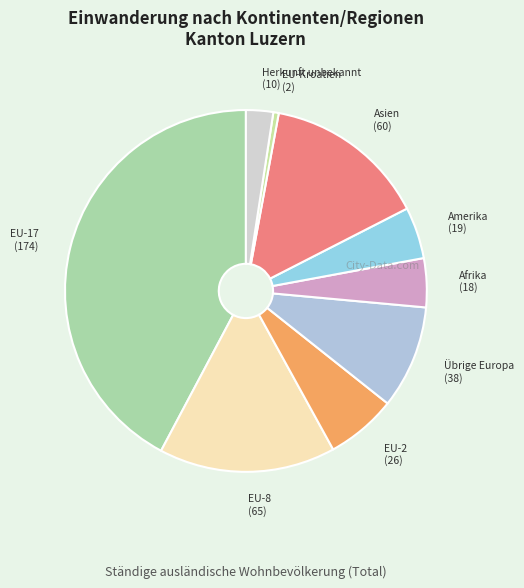

Approximately how many times larger is the value at EU-17 compared to EU-8?

2.7